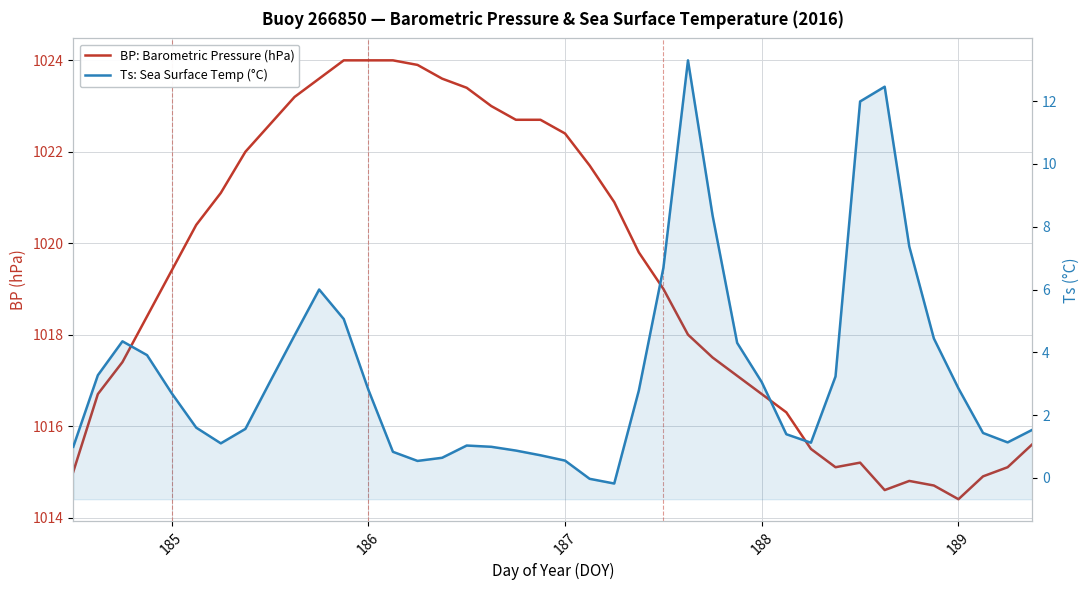

In Ts: Sea Surface Temp (°C), how many points are higher than both neighbors (excluding endpoints)?

5